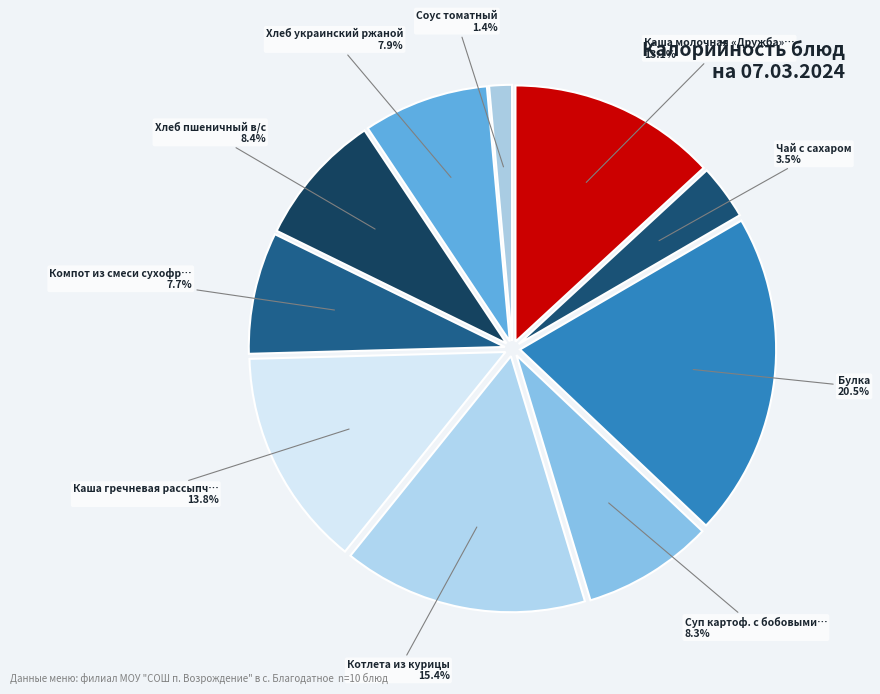

How many slices are in this pie chart?

10